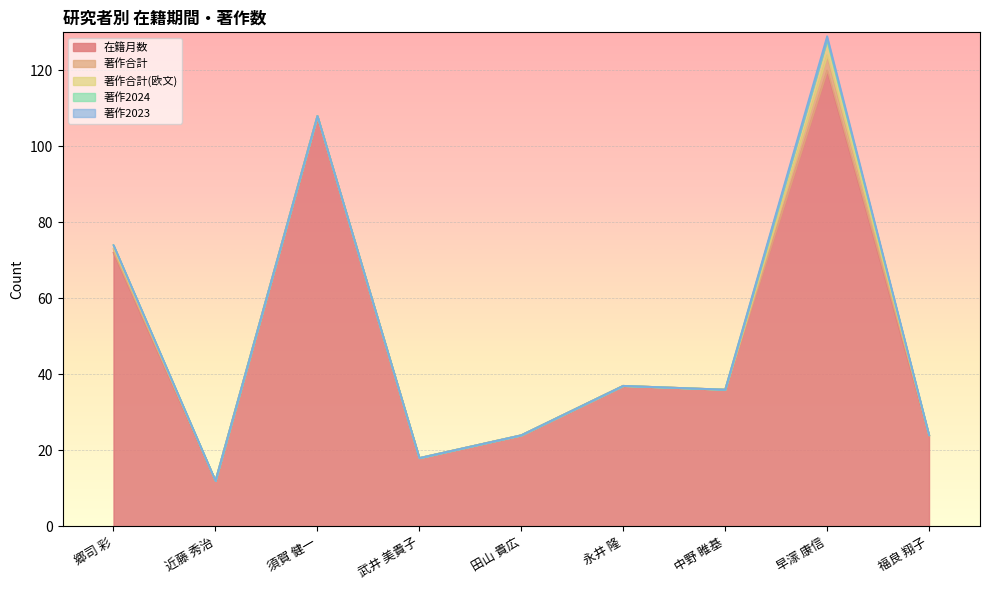

How many lines are shown in the chart?

5